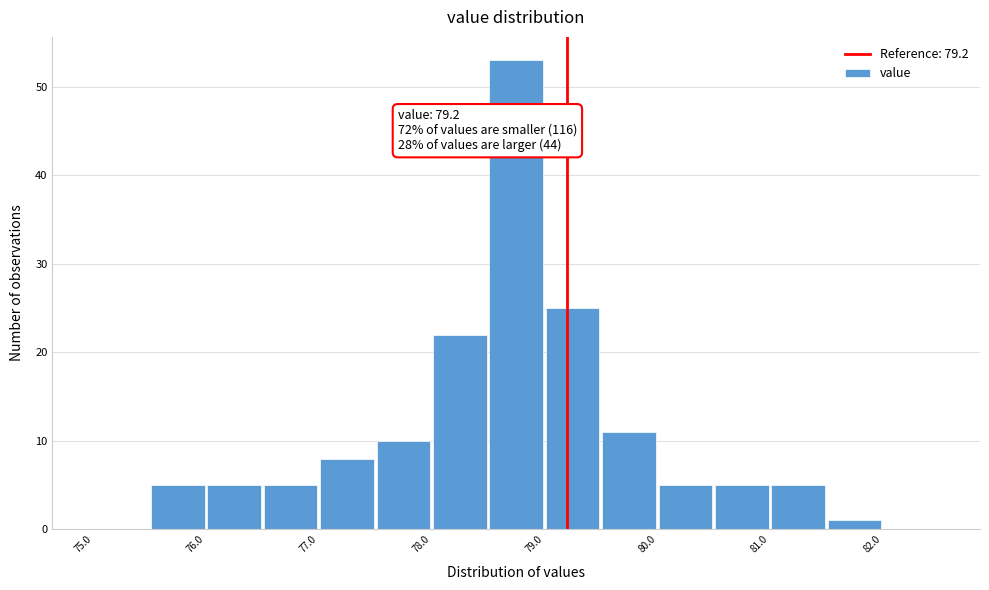

Over which range of the x-axis is the bar tallest?

78.5 to 79.0